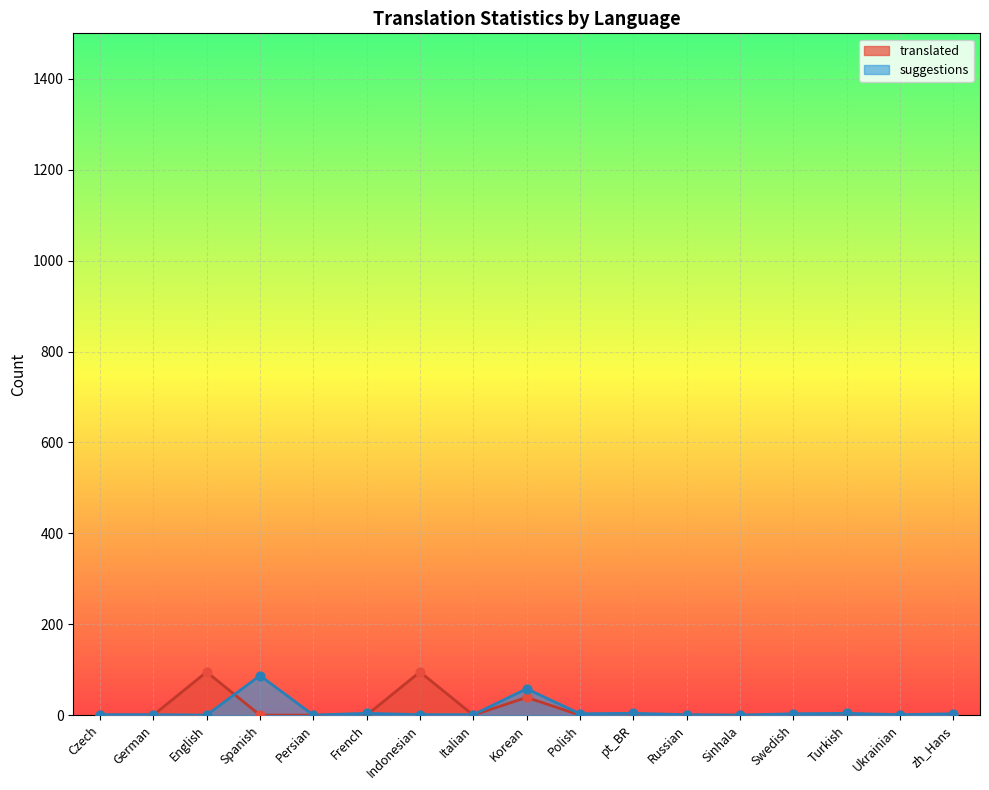

At how many categories does at least one series exceed 58?

3